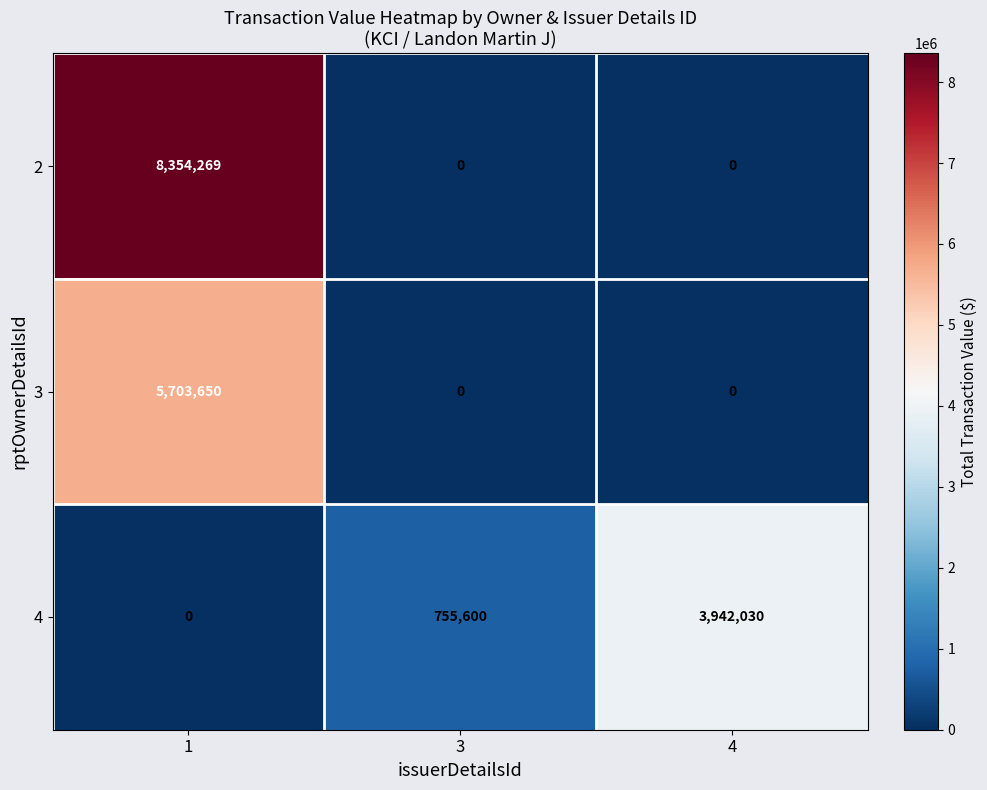

List the series in order of their peak value, lowest first.

4, 3, 2